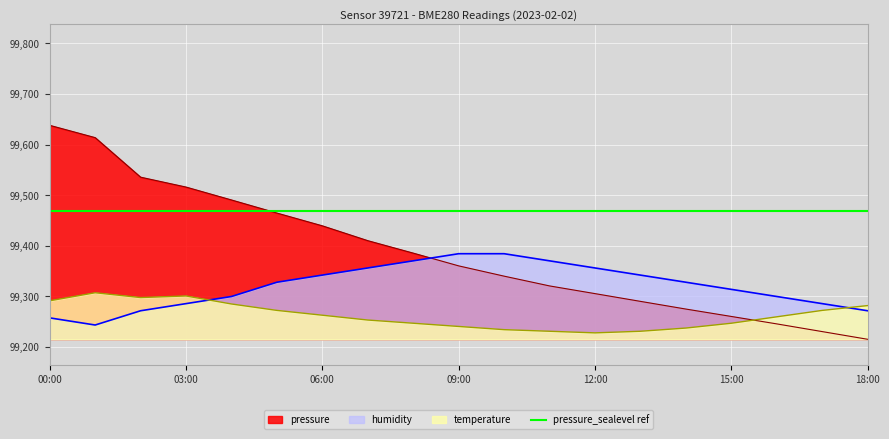

What is the label of the 1st point from the right?

18:00